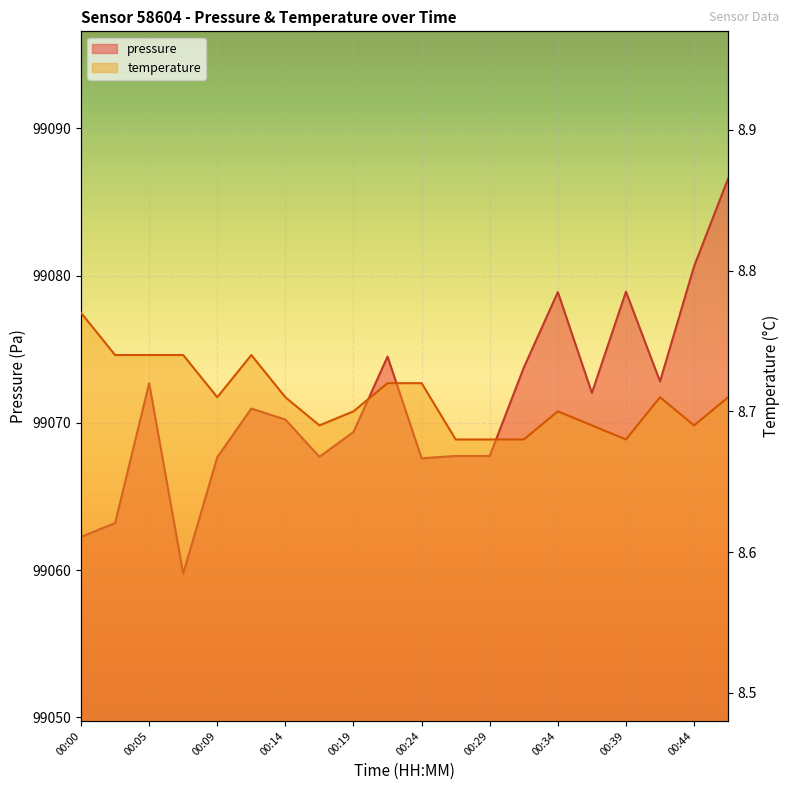

What is the minimum value for temperature?

8.7